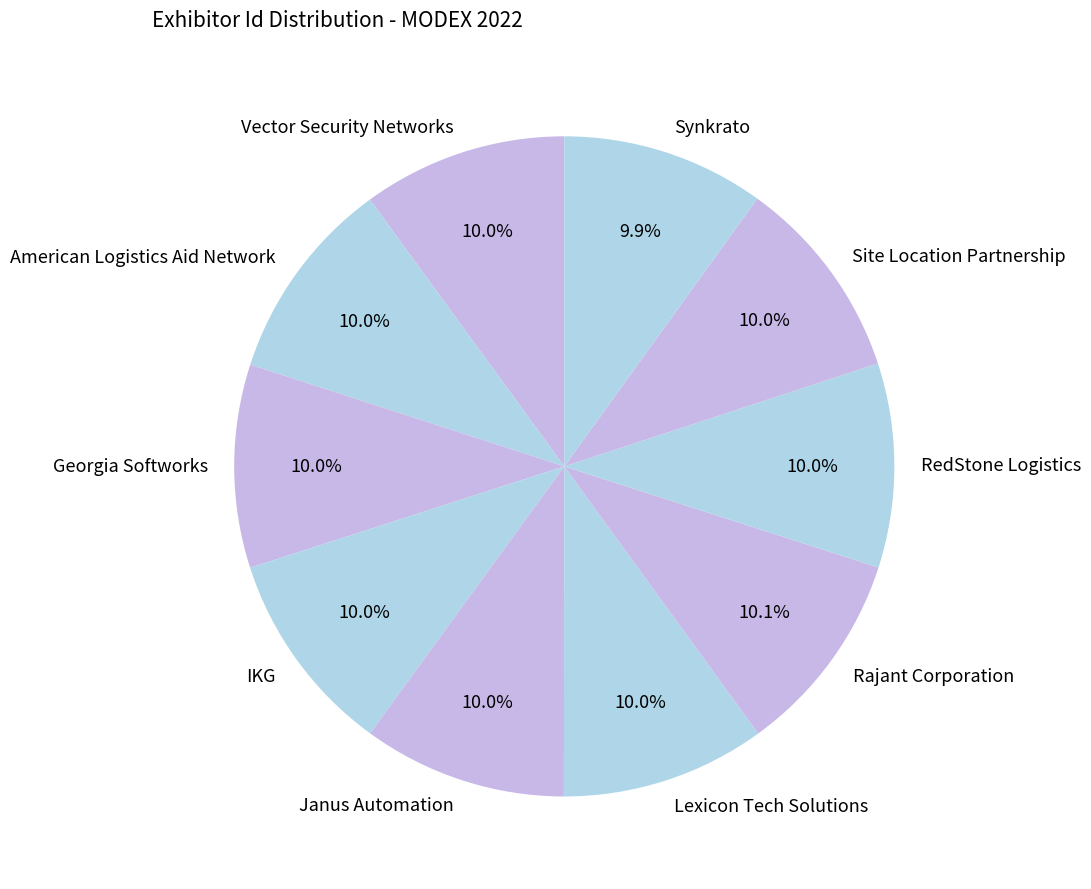

To the nearest percent, what portion does Vector Security Networks represent?

10%